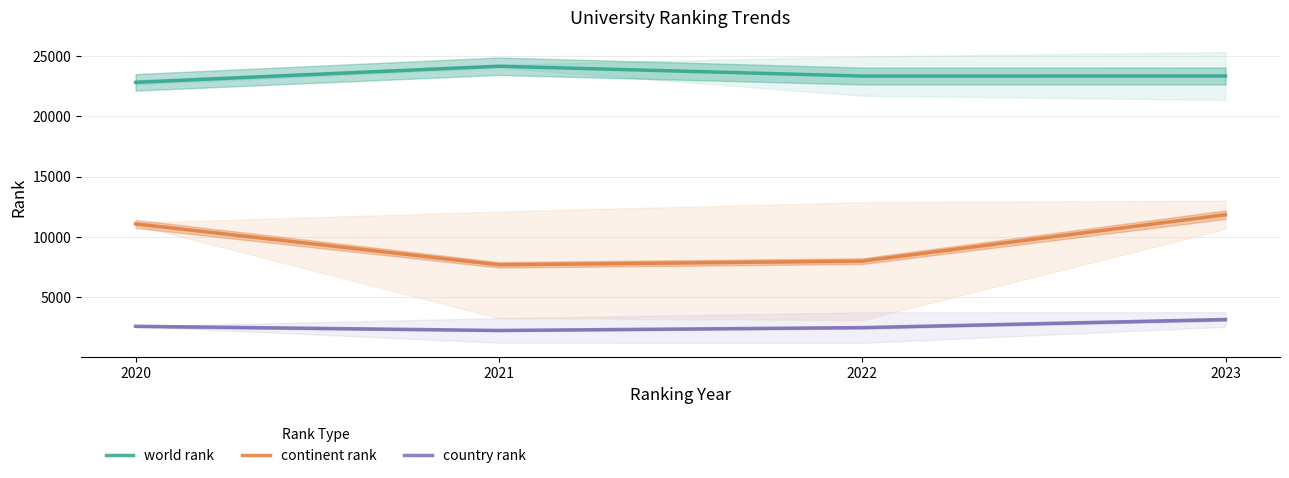

Where is world rank nearest to the value 23497?

2023